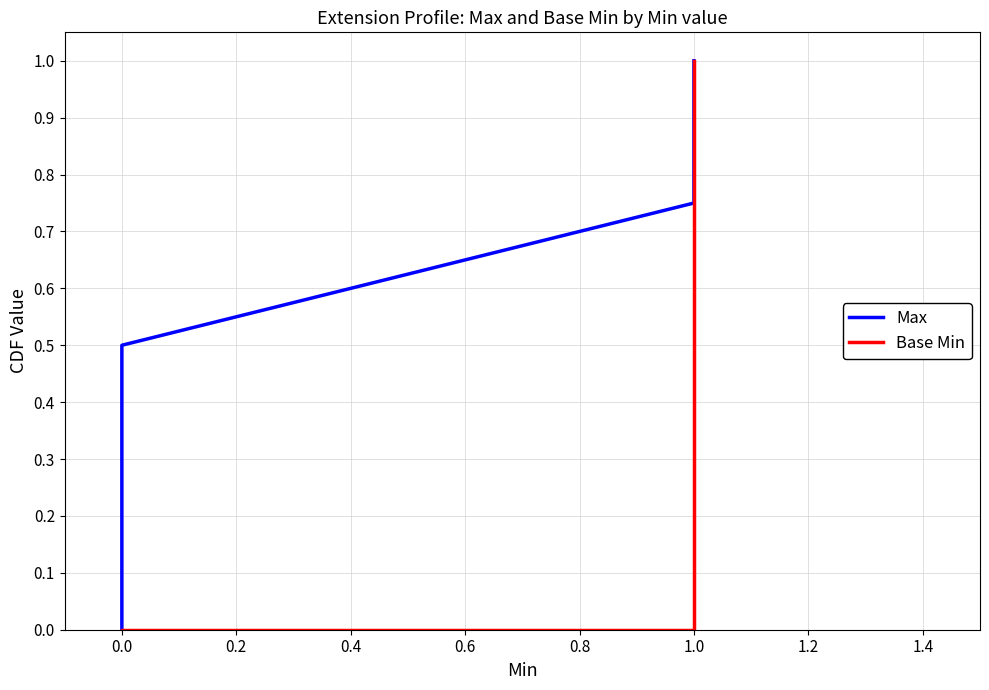

What is the maximum value for Max?

1.0